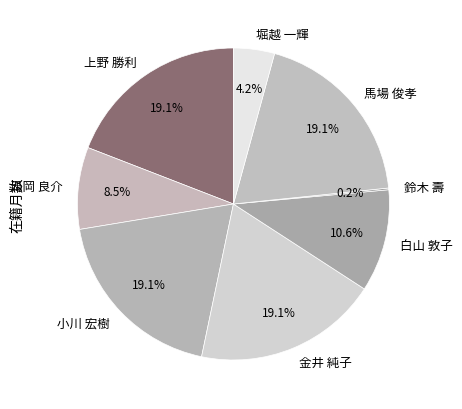

Between 白山 敦子 and 渦岡 良介, which is larger?

白山 敦子